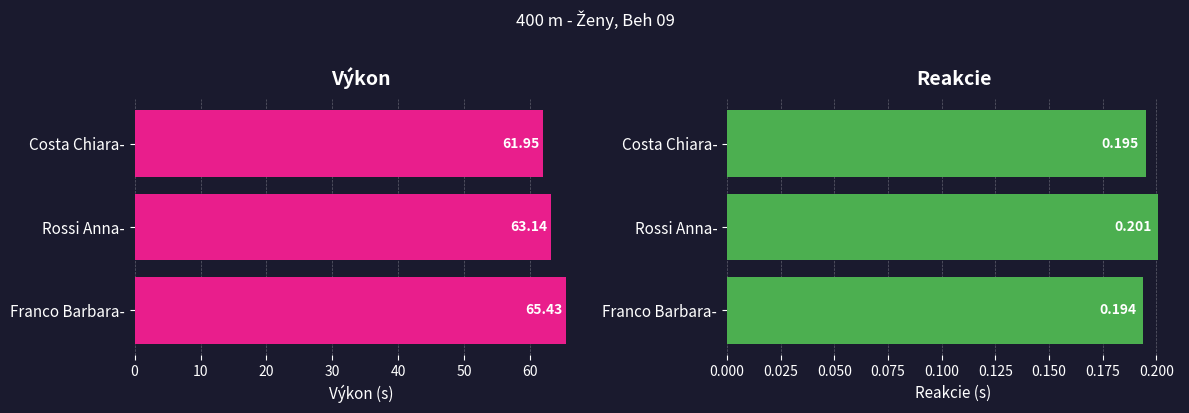

Which has a higher value, Costa Chiara- or Franco Barbara-?

Franco Barbara-